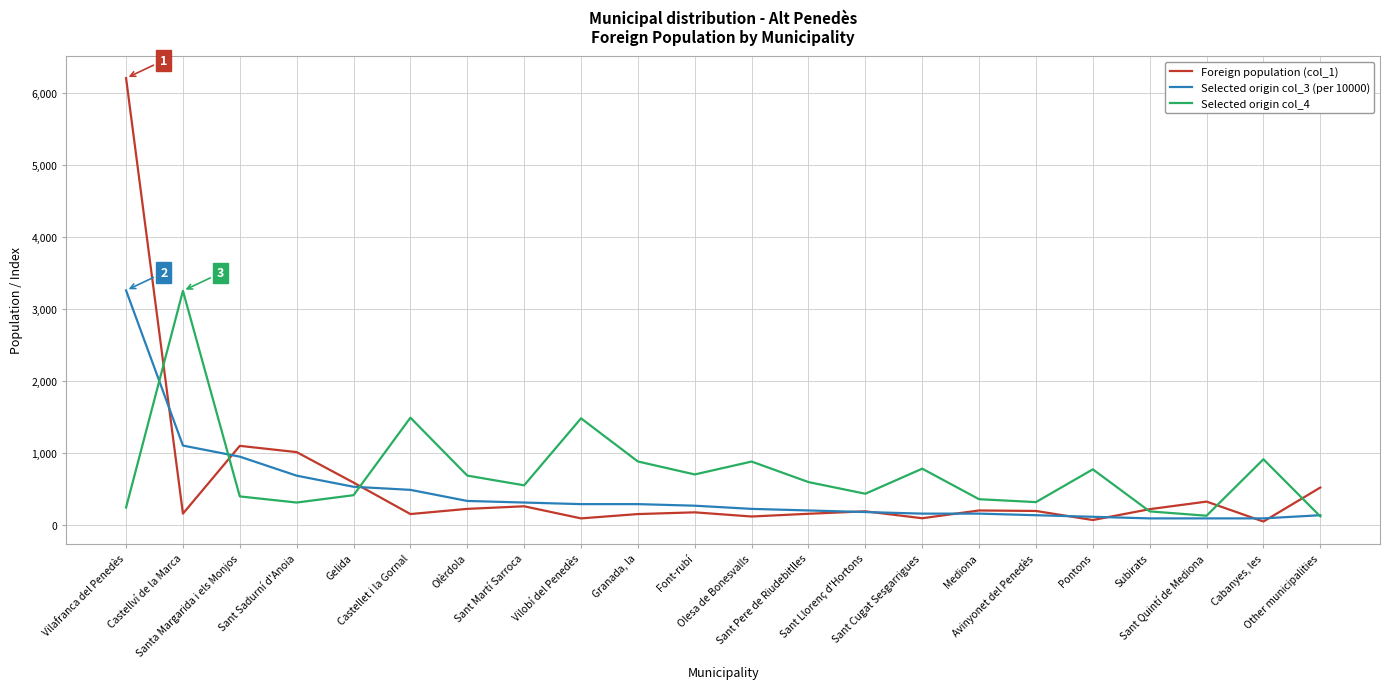

Is it true that Selected origin col_4 equals 430 at Sant Llorenç d'Hortons?

True